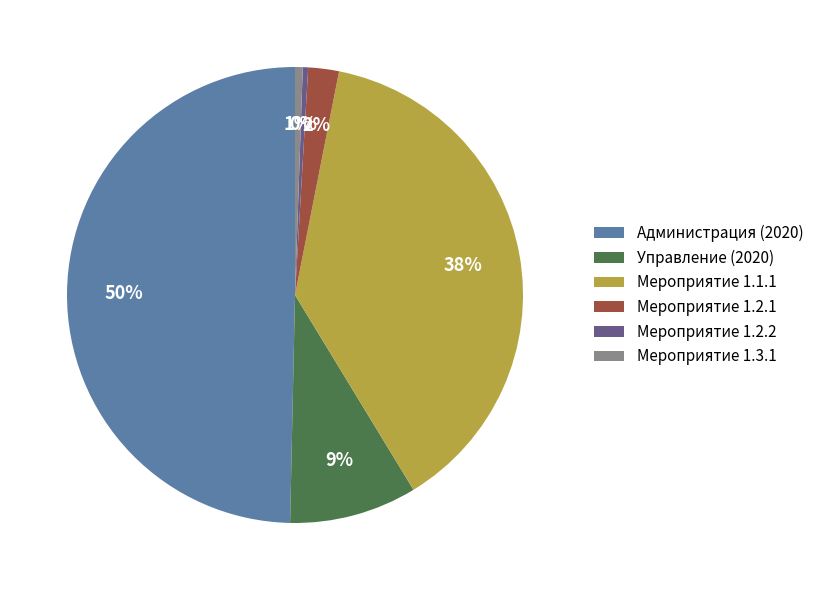

Does Мероприятие 1.2.1 account for over 50% of the chart?

No